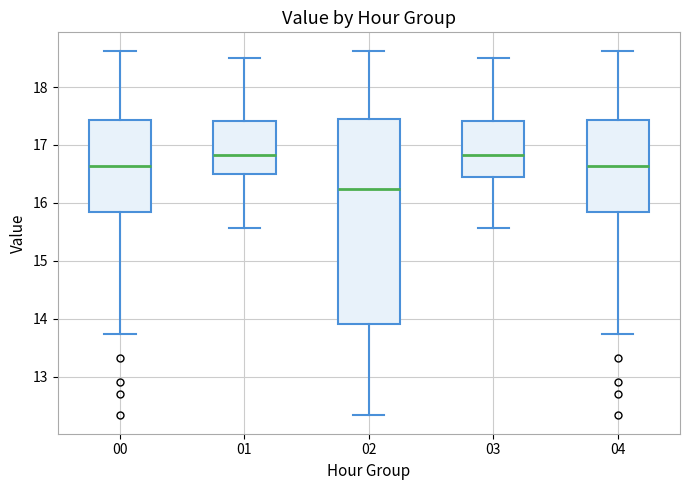

Reading left to right, transcribe this box plot: for each box, give where its median line is, the range the box spans, and where its two whiskers end, as read against the y-axis. The values are not printed on the chart, so give them approximately, as read against the axis.

00: median 16.6, box 15.8 to 17.4, whiskers 13.7 to 18.6
01: median 16.8, box 16.5 to 17.4, whiskers 15.6 to 18.5
02: median 16.2, box 13.9 to 17.5, whiskers 12.3 to 18.6
03: median 16.8, box 16.5 to 17.4, whiskers 15.6 to 18.5
04: median 16.6, box 15.8 to 17.4, whiskers 13.7 to 18.6